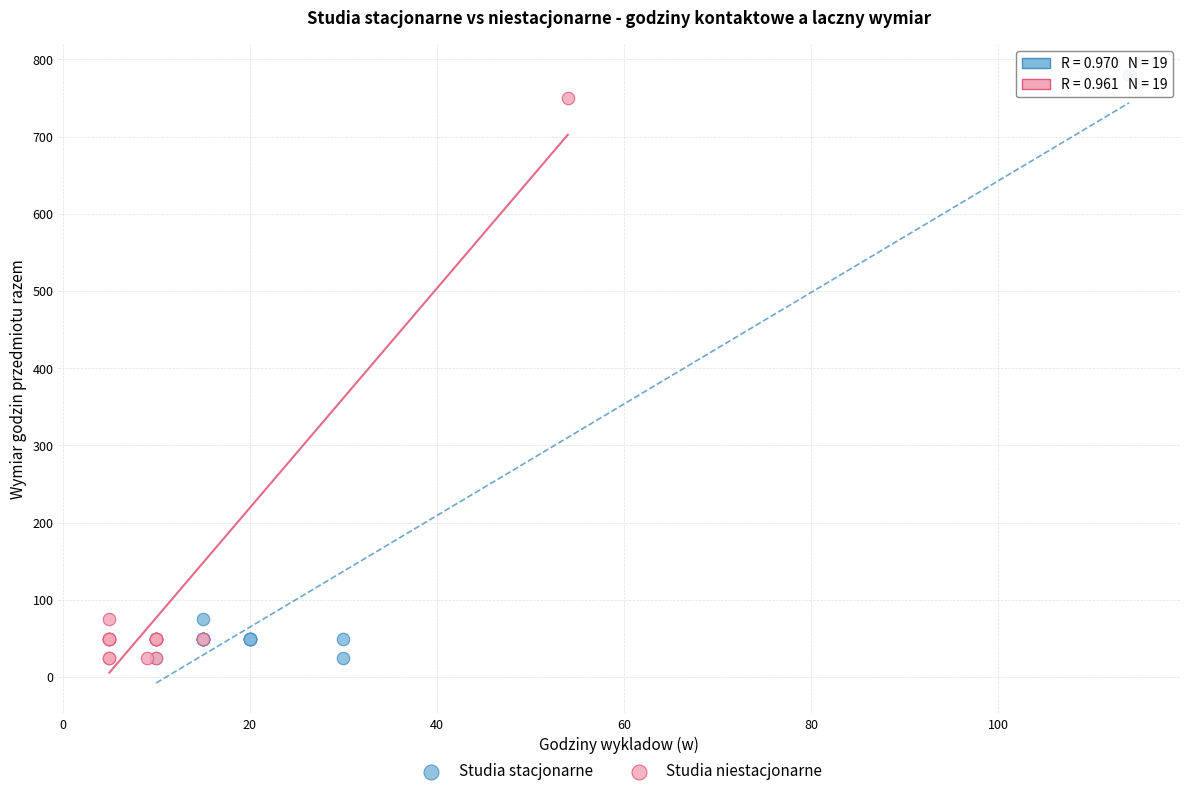

What are all the series names shown in the legend?

Studia stacjonarne, Studia niestacjonarne